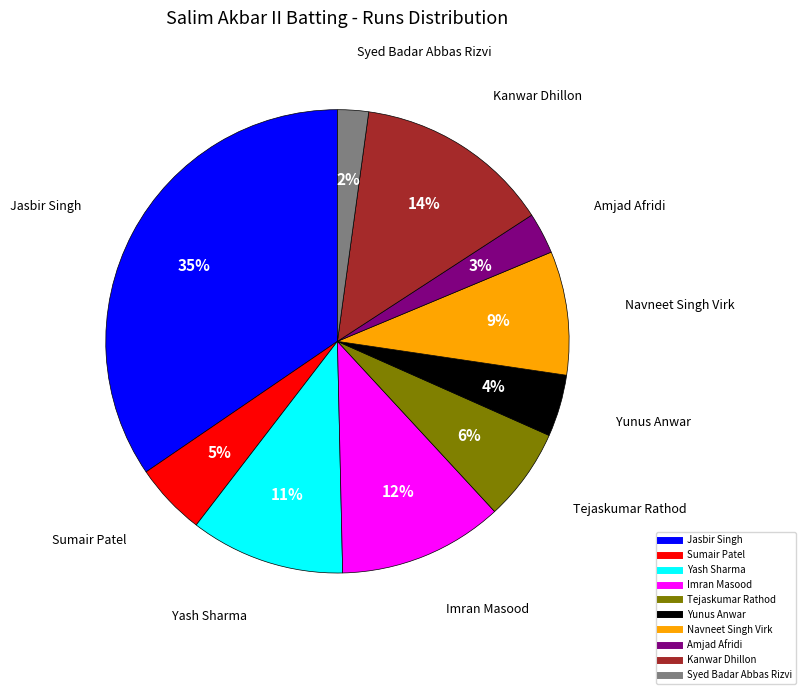

To the nearest percent, what is the average slice percentage?

10%